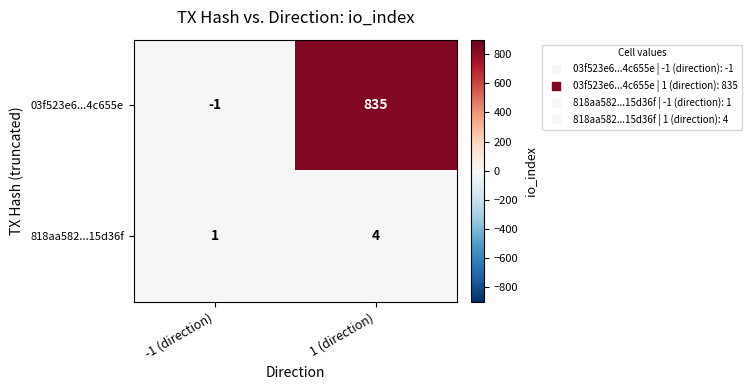

Between -1 (direction) and 1 (direction), which series saw the biggest shift?

03f523e6...4c655e